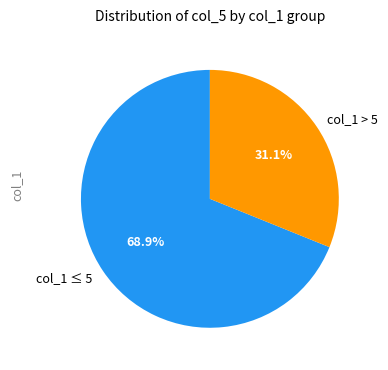

How many segments does this pie chart have?

2